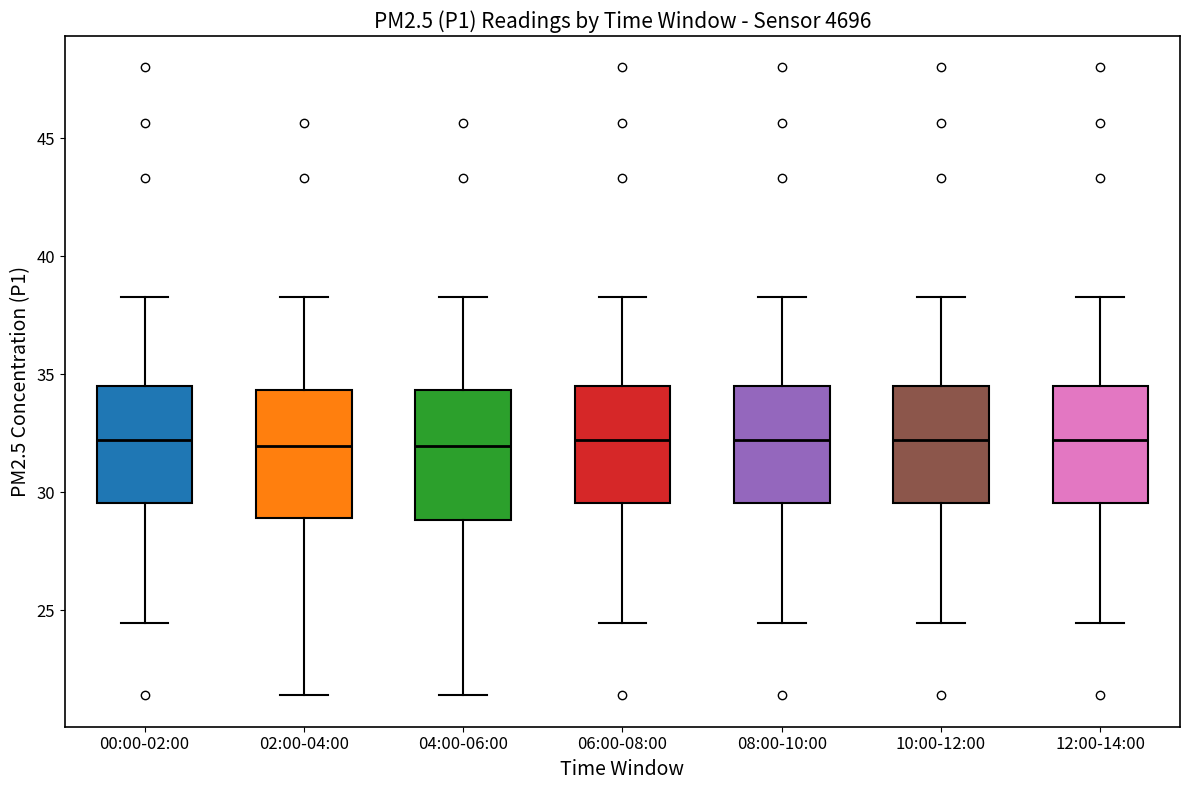

Where is the lower edge of the box for 06:00-08:00 on the y-axis? The values are not printed on the chart, so give them approximately, as read against the axis.

29.5